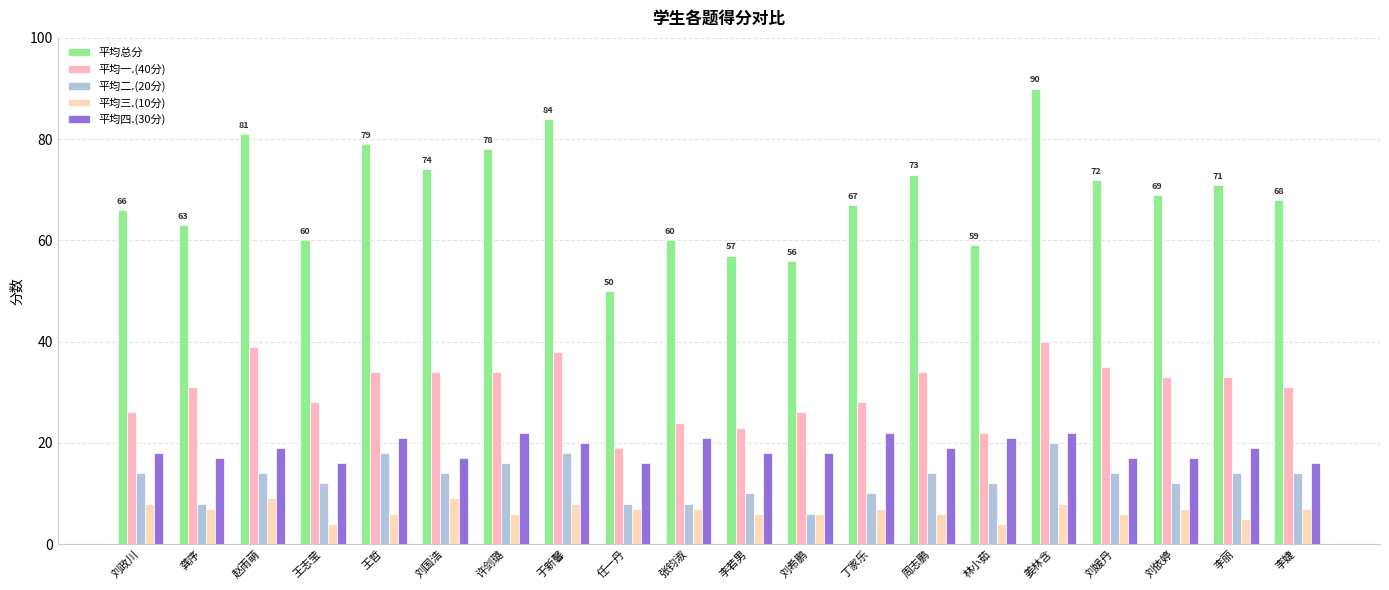

Rank the series at 赵雨萌 from lowest to highest value.

平均三.(10分), 平均二.(20分), 平均四.(30分), 平均一.(40分), 平均总分